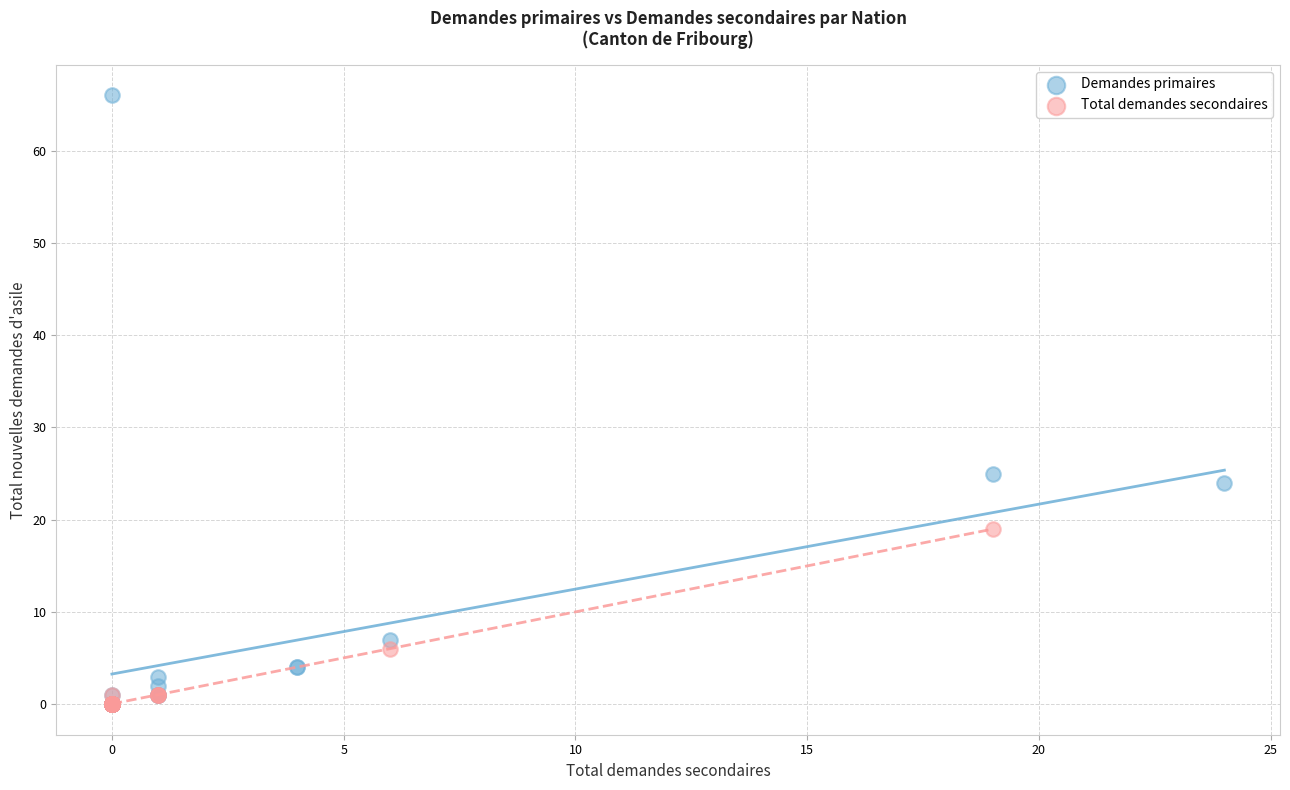

Which series reaches the maximum Y coordinate?

Demandes primaires